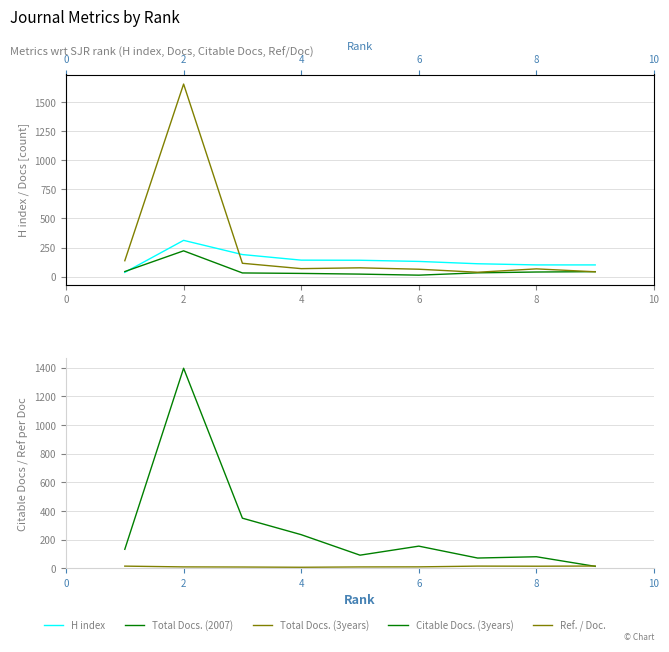

How many times do H index and Citable Docs. (3years) cross each other?

3